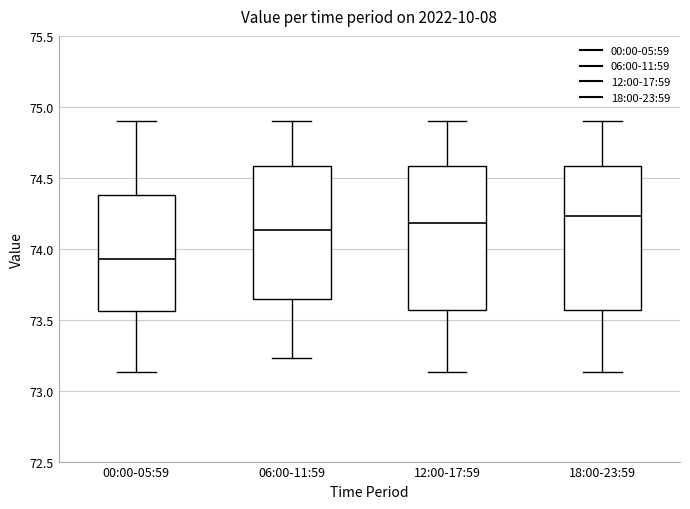

Which box's median line is the lowest?

00:00-05:59